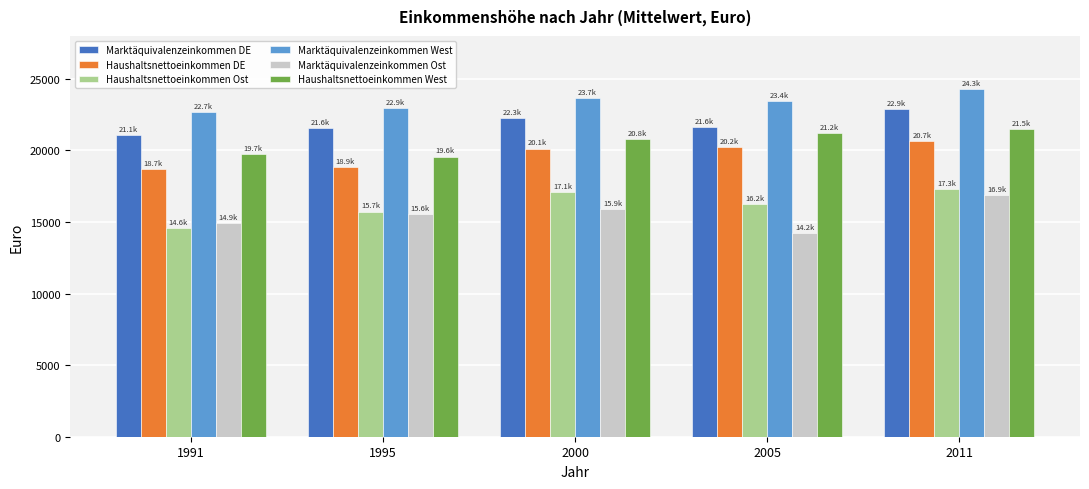

What is the greatest value displayed?

24317.2